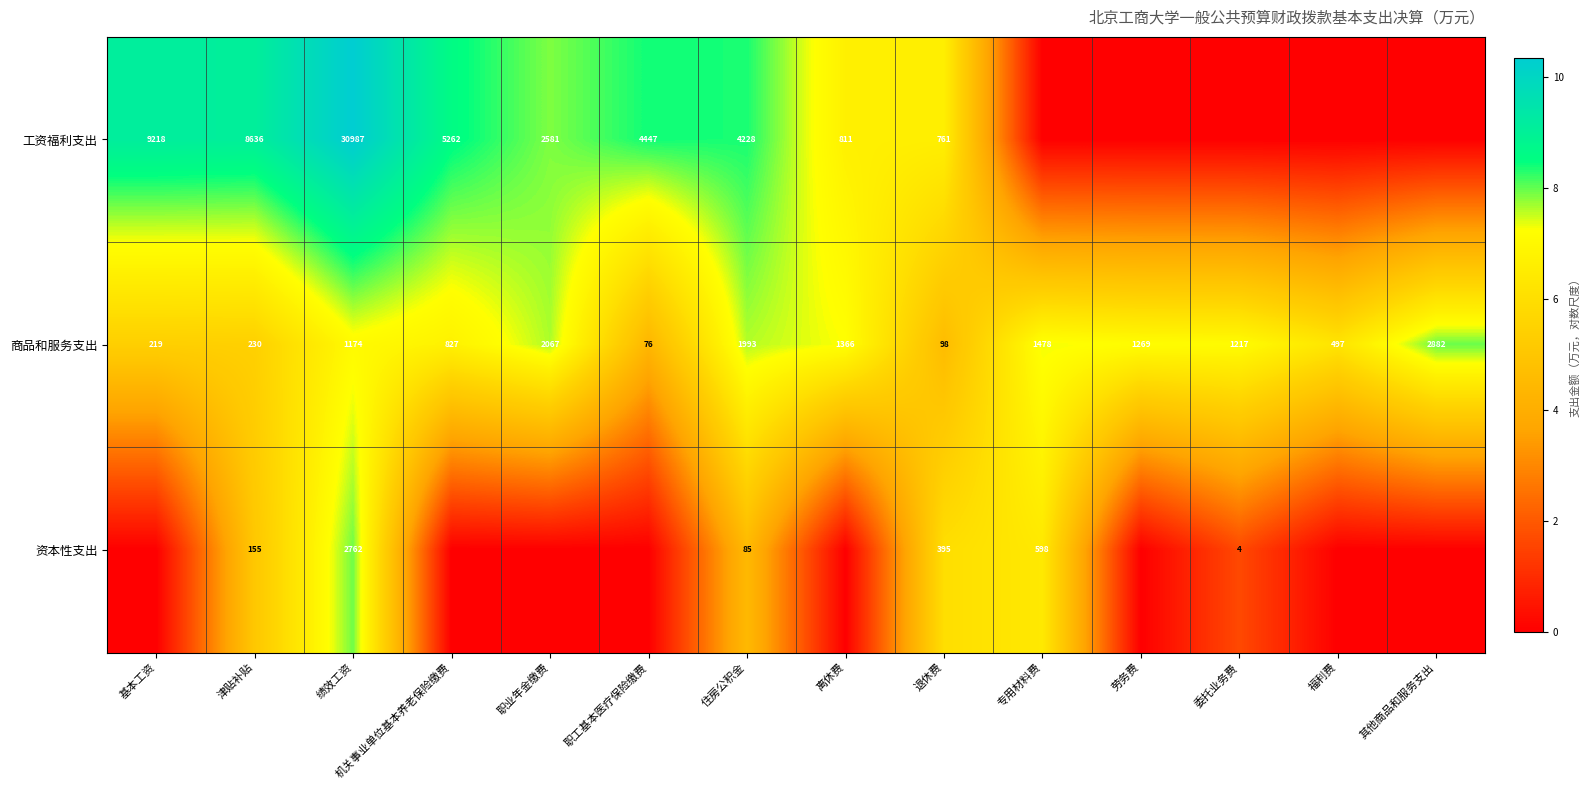

What value does the 商品和服务支出 series have at 津贴补贴?

230